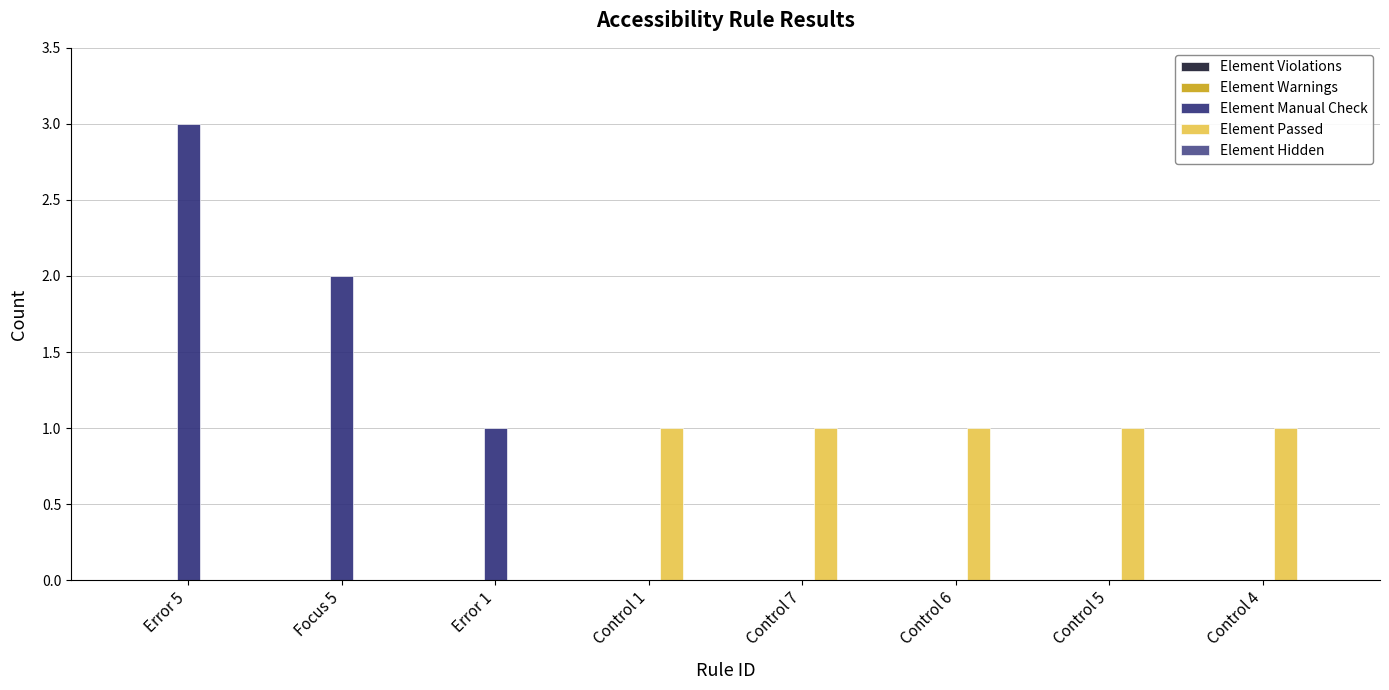

The Element Passed series shows 1 at Control 5. True or false?

True